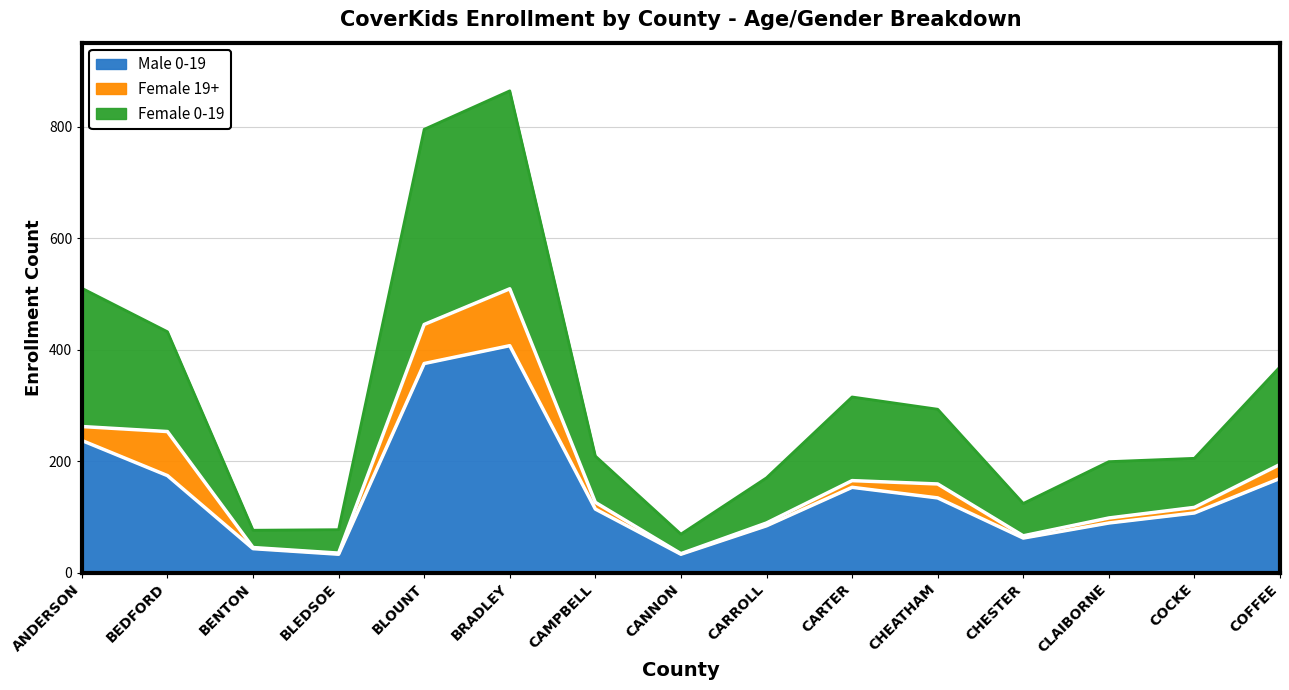

The Male 0-19 series shows 375 at BLOUNT. True or false?

True